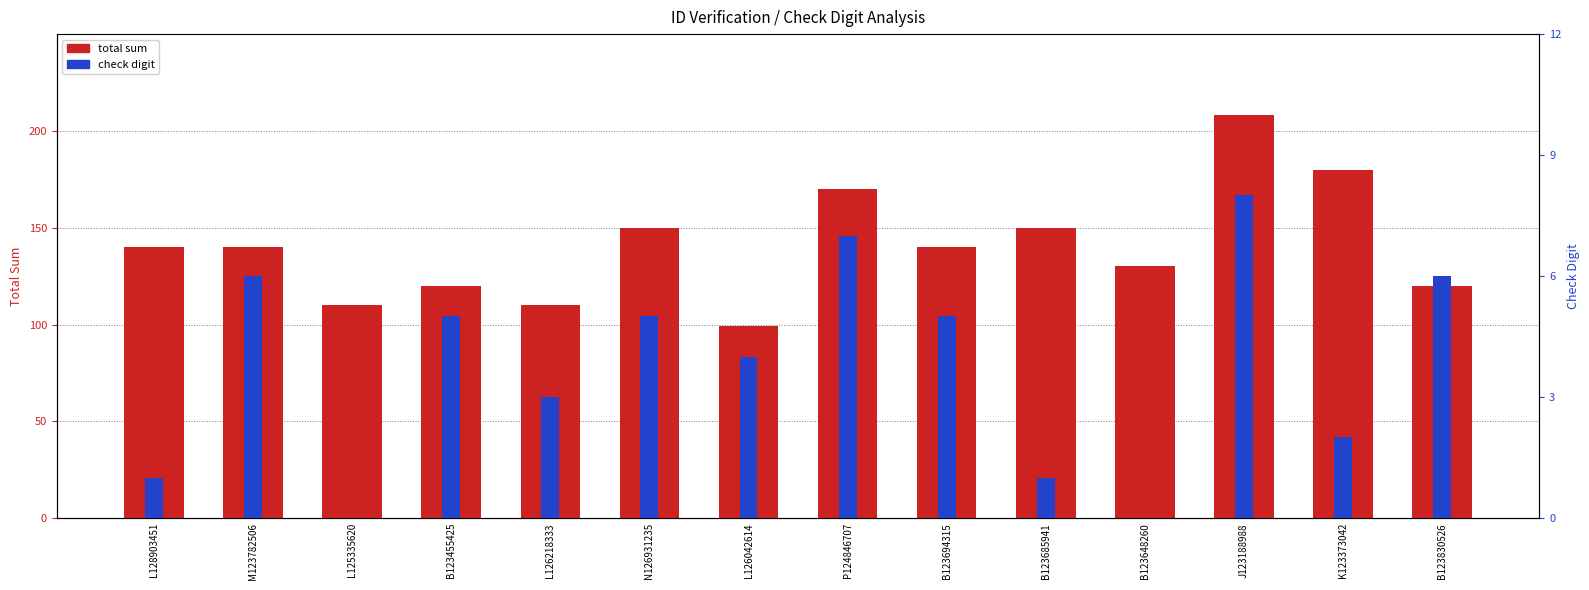

What is the sum of all check digit values?

53